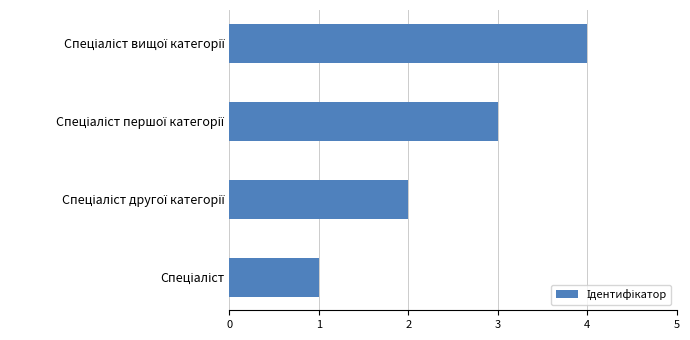

What is the greatest value displayed?

4